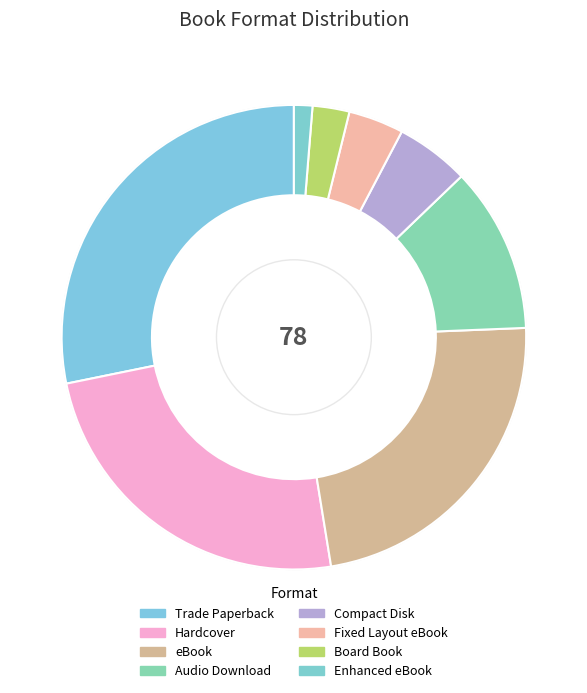

What is the largest slice in the pie chart?

Trade Paperback